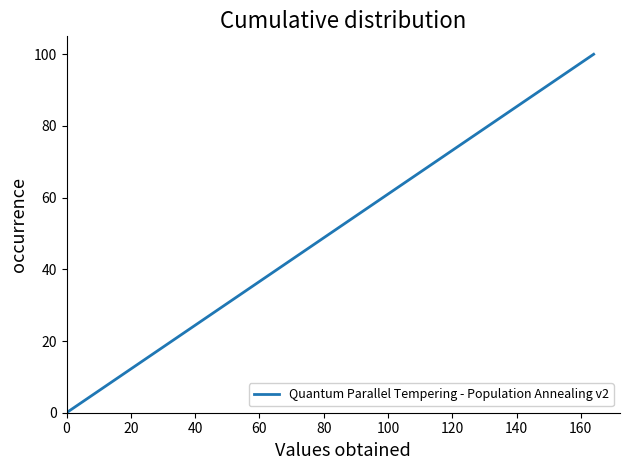

What is the difference between the maximum and minimum values?

100.0